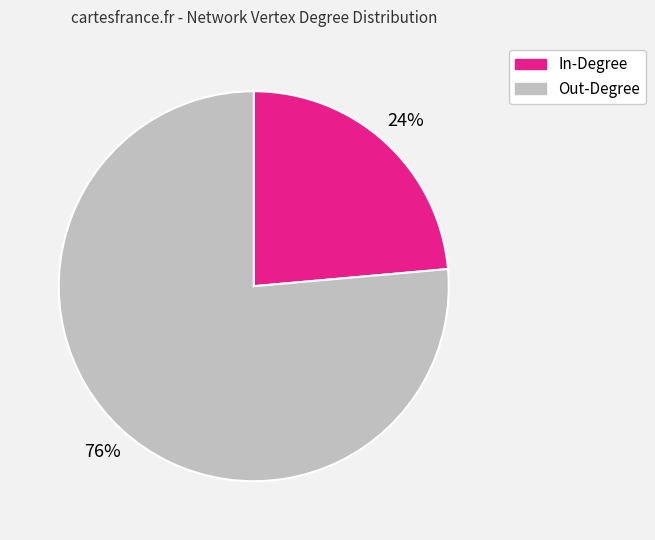

Is there a majority slice in this chart?

Yes